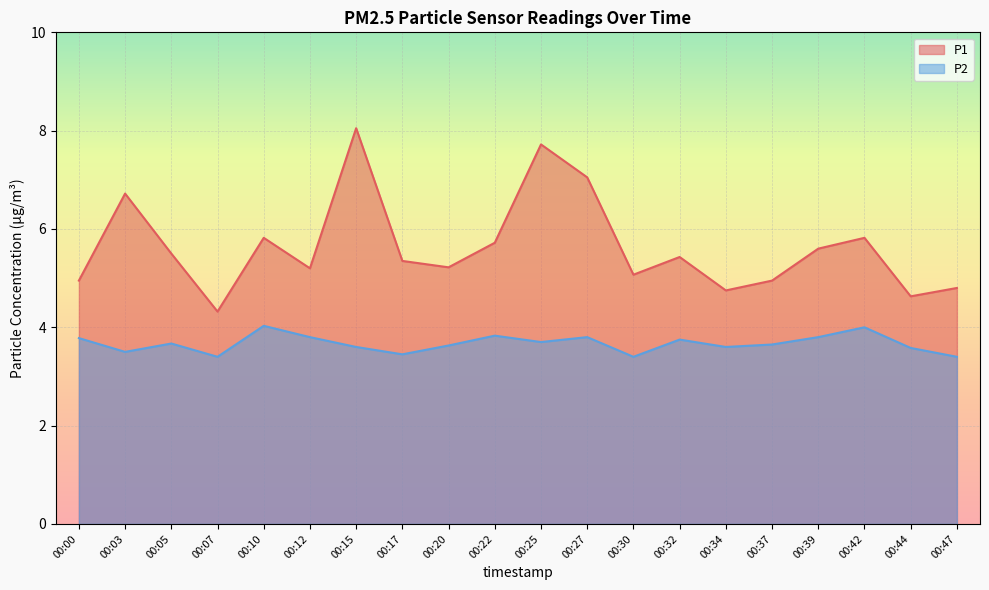

True or false: P1 has a value of 2.2 at 00:47.

False